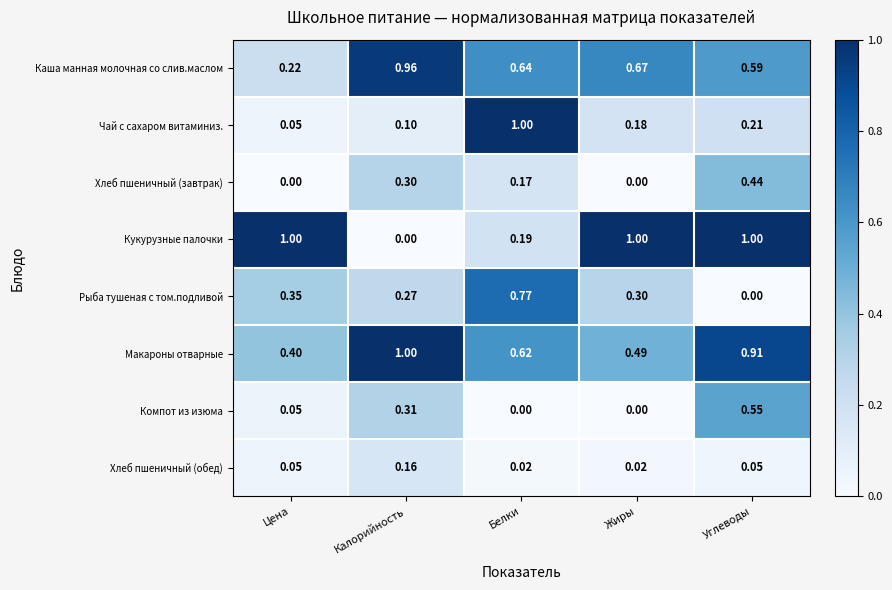

Which category has the highest value in the Каша манная молочная со слив.маслом series?

Калорийность